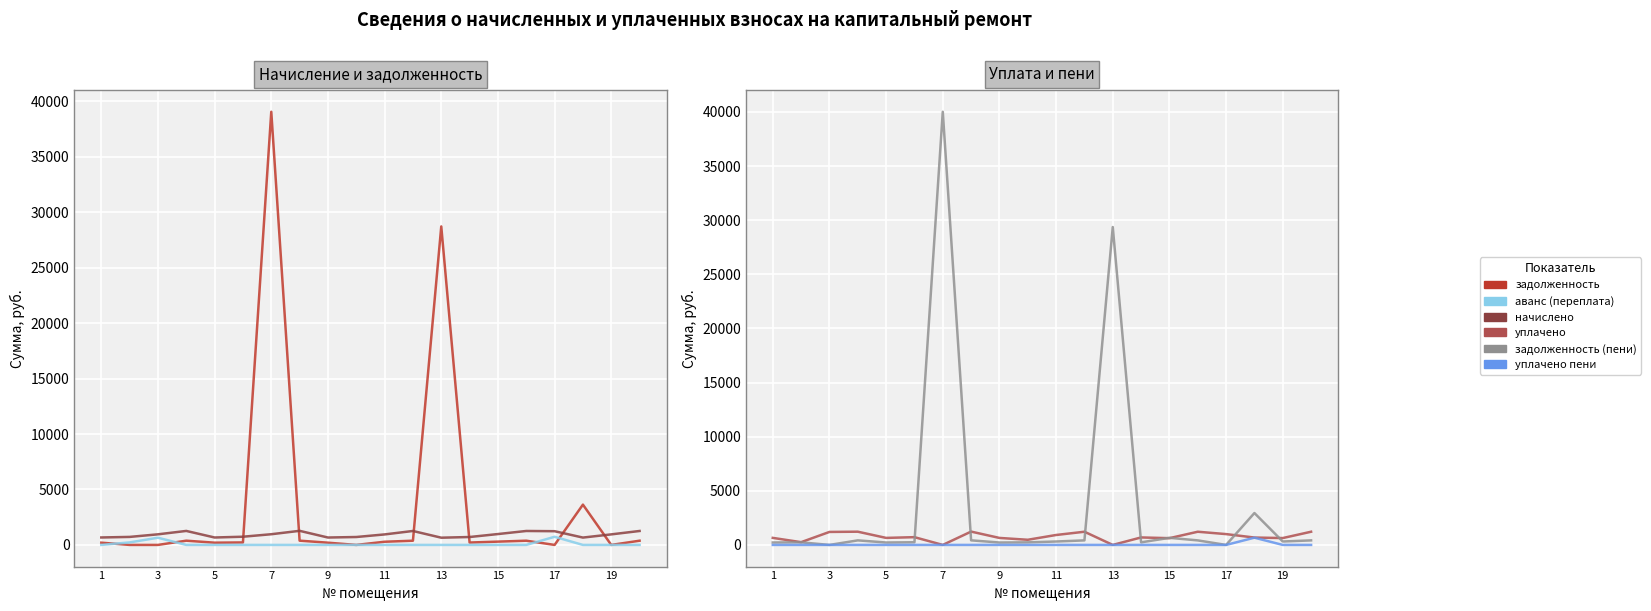

Does the chart display data point markers on the line(s)?

No